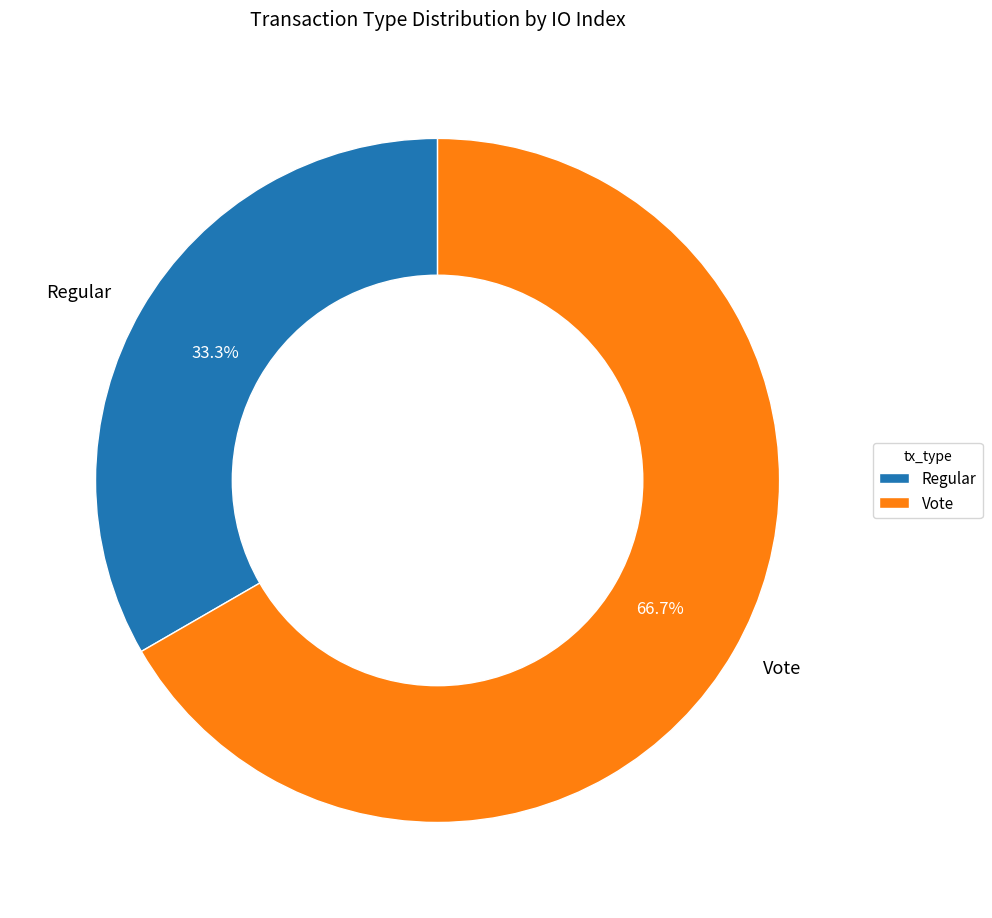

What is the ratio of the value at Regular to the value at Vote?

0.5